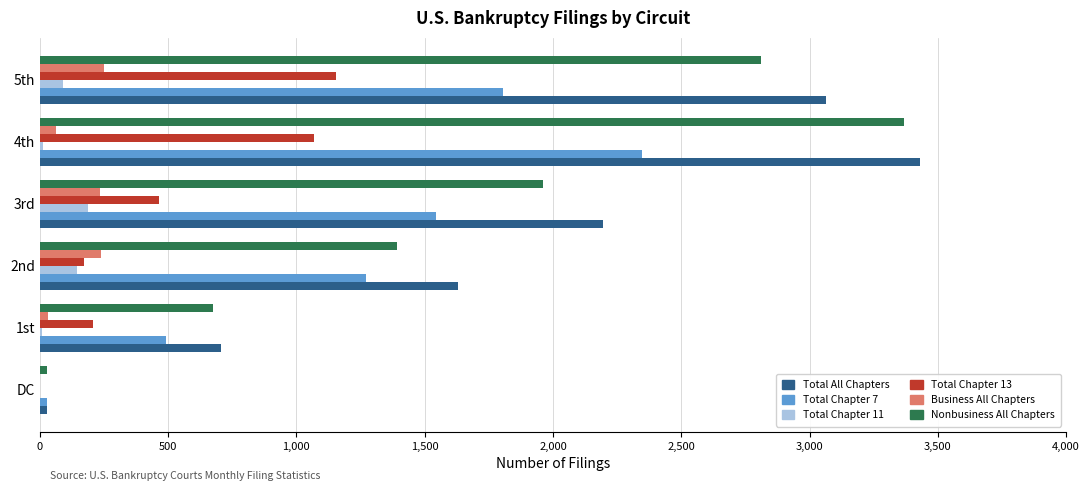

What is the sum of all Nonbusiness All Chapters values?

10235